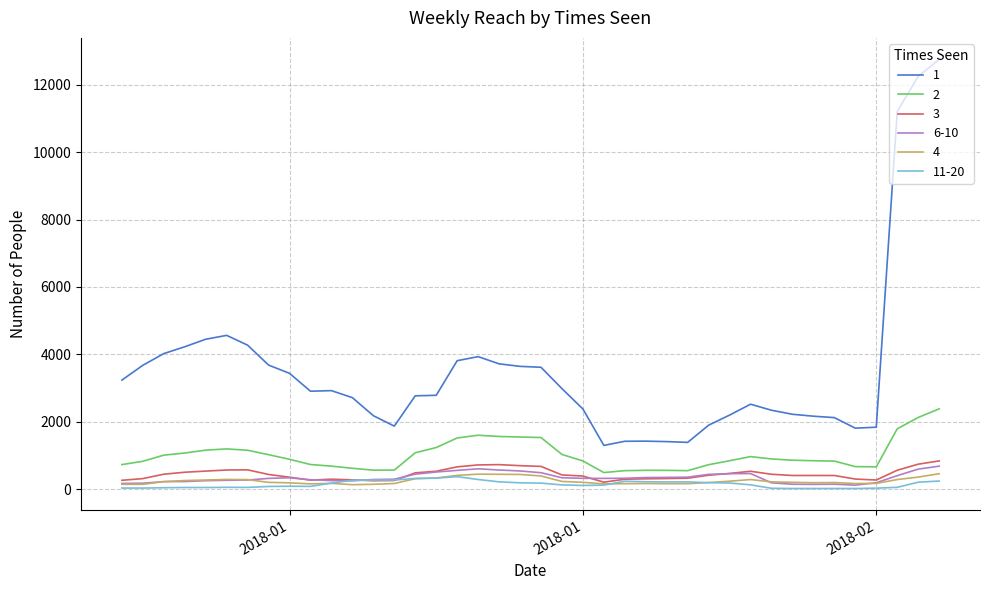

What is the maximum value shown in the chart?

12754